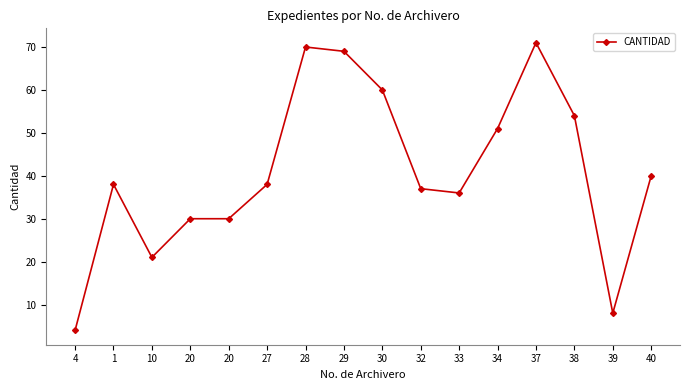

How many points are higher than both their immediate neighbors (excluding endpoints)?

3